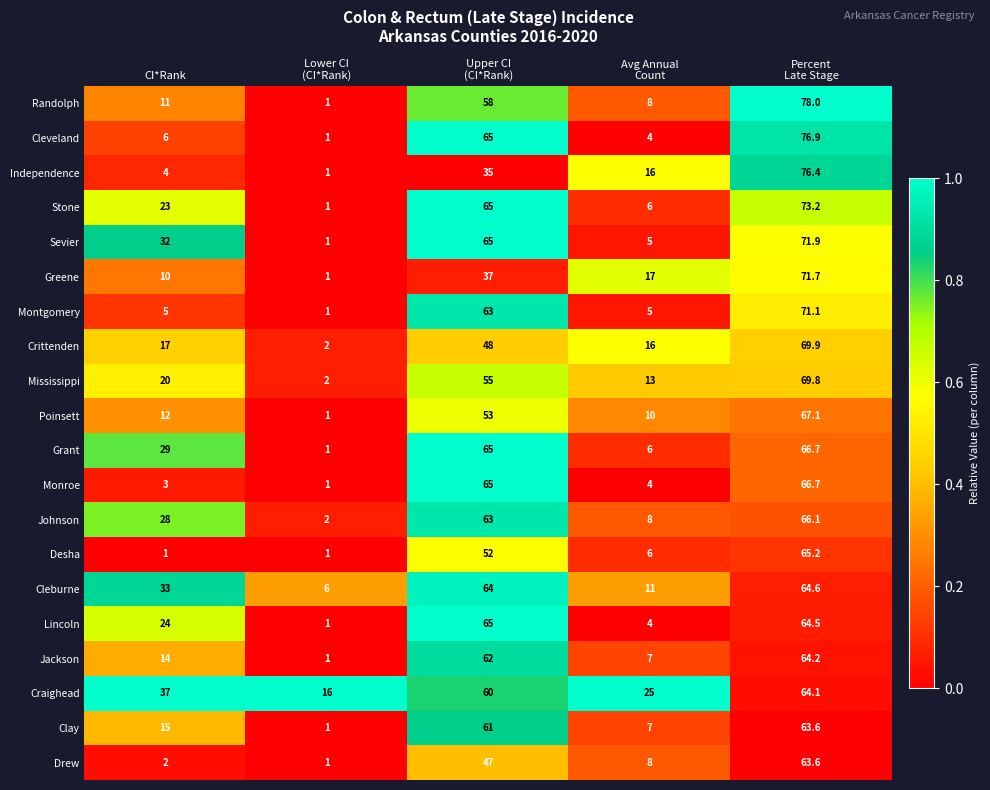

What is the maximum value shown in the chart?

78.0